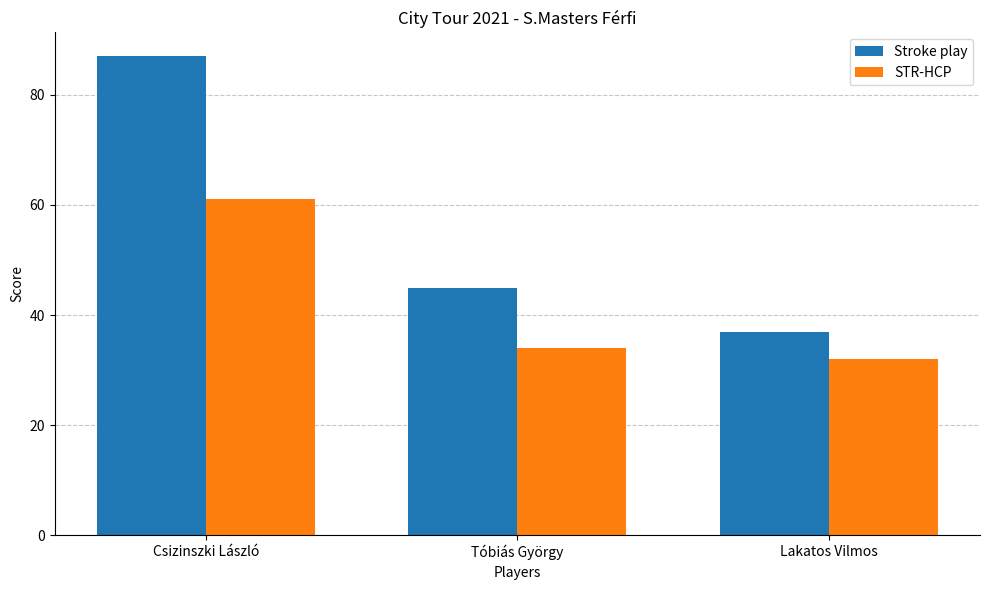

At which label does Stroke play reach its minimum?

Lakatos Vilmos